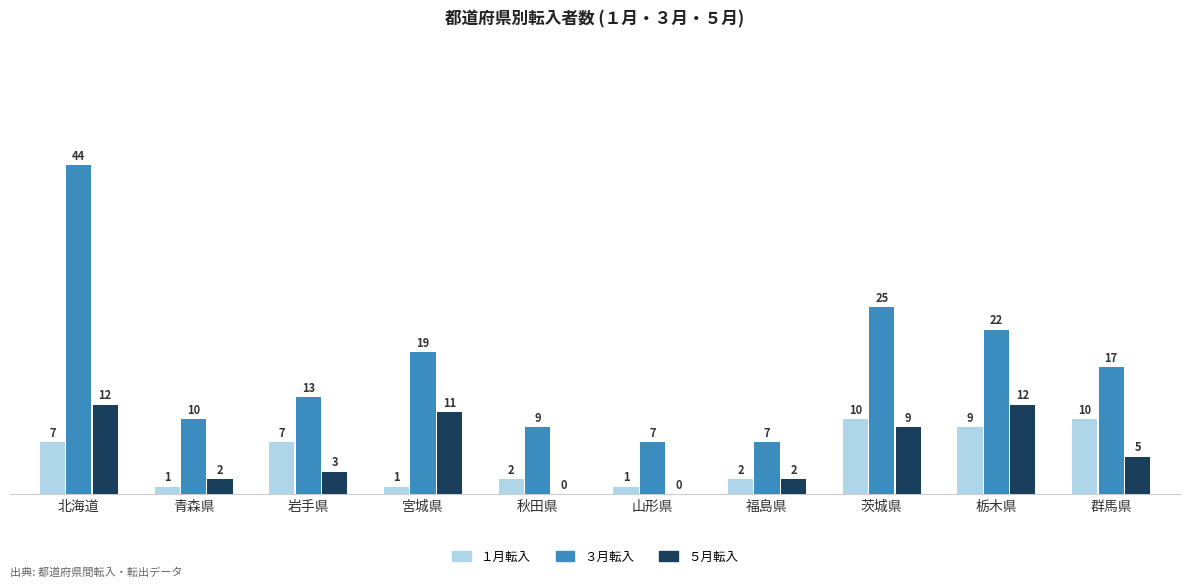

Reading left to right, list all the values displayed in this chart.

１月転入: 北海道=7	青森県=1	岩手県=7	宮城県=1	秋田県=2	山形県=1	福島県=2	茨城県=10	栃木県=9	群馬県=10
３月転入: 北海道=44	青森県=10	岩手県=13	宮城県=19	秋田県=9	山形県=7	福島県=7	茨城県=25	栃木県=22	群馬県=17
５月転入: 北海道=12	青森県=2	岩手県=3	宮城県=11	秋田県=0	山形県=0	福島県=2	茨城県=9	栃木県=12	群馬県=5